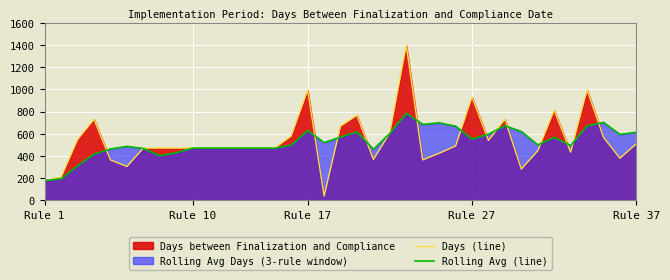

What is the sum of all Days (line) values?

19913.0